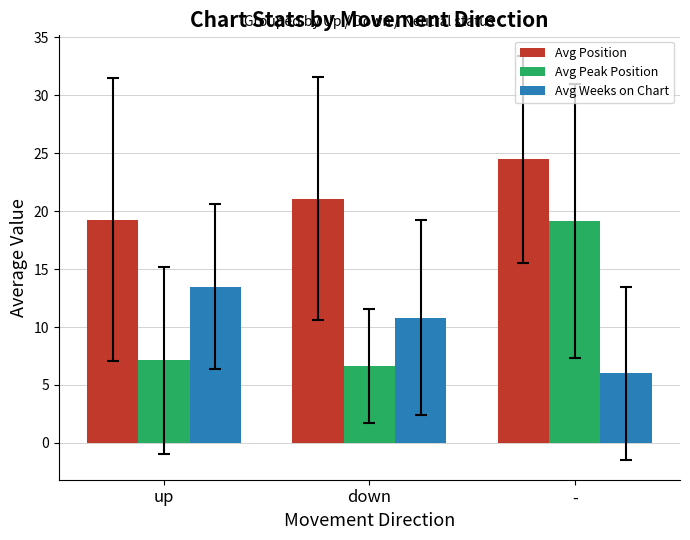

Which series has the largest total across all categories?

Avg Position